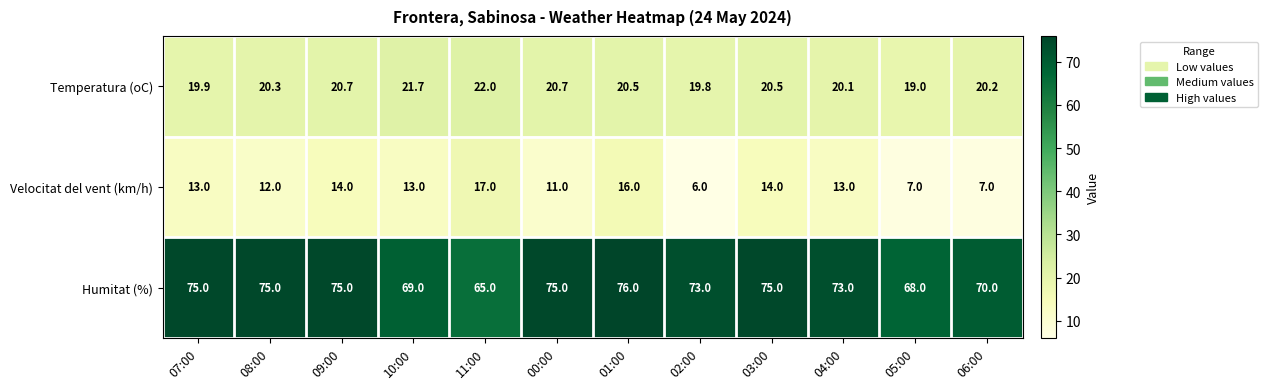

How many categories are shown in the chart?

12